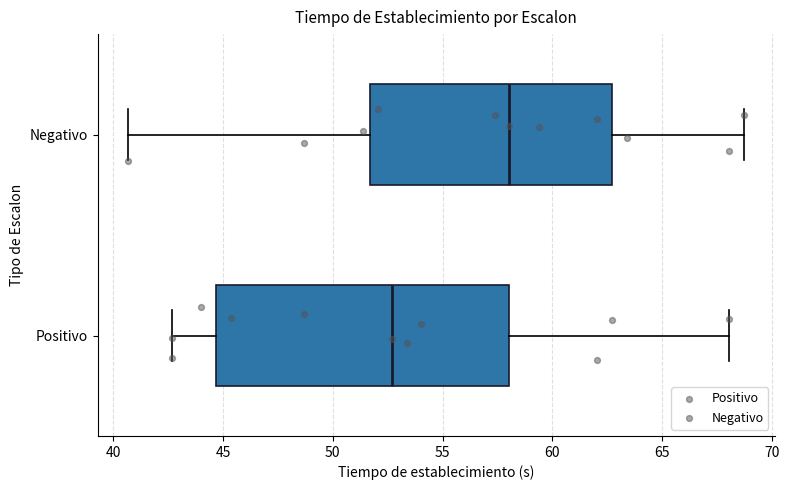

Which box has the furthest to the left median line?

Positivo